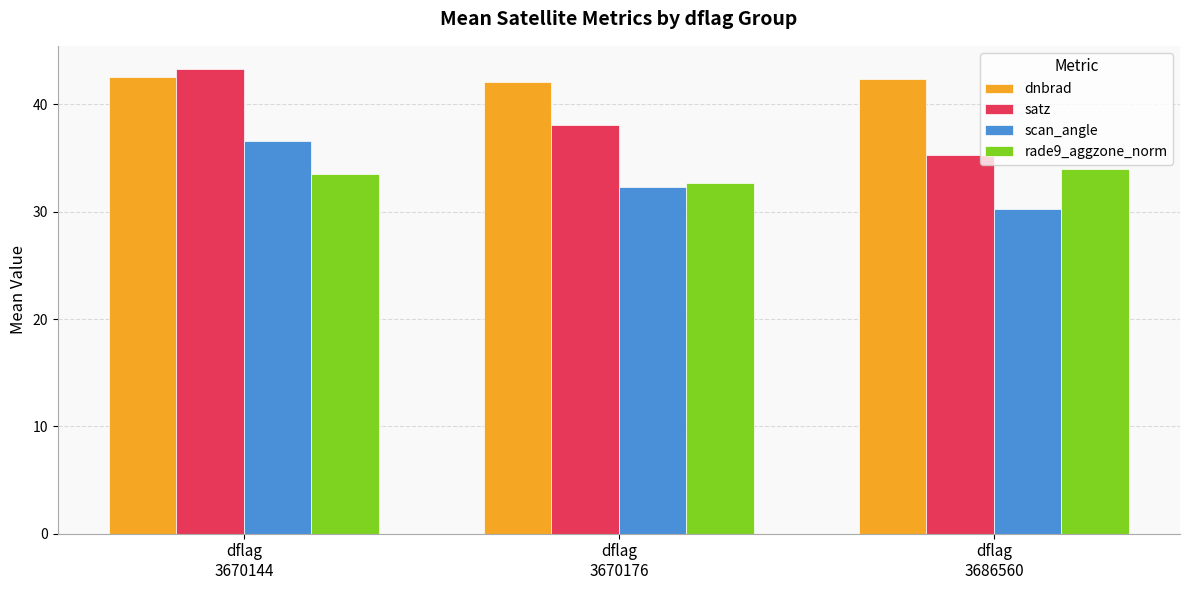

What is the total value across all series at dflag
3686560?

141.9